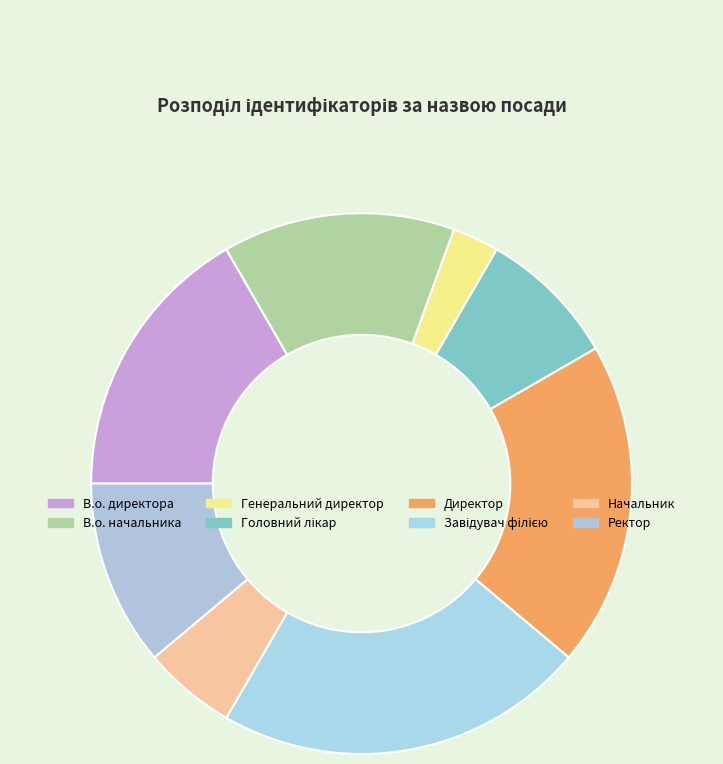

How many segments does this pie chart have?

8